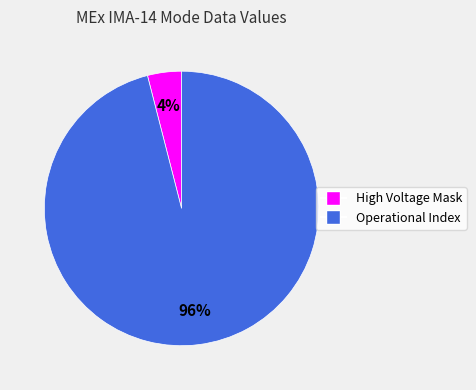

Which category has the smallest portion of the pie?

High Voltage Mask